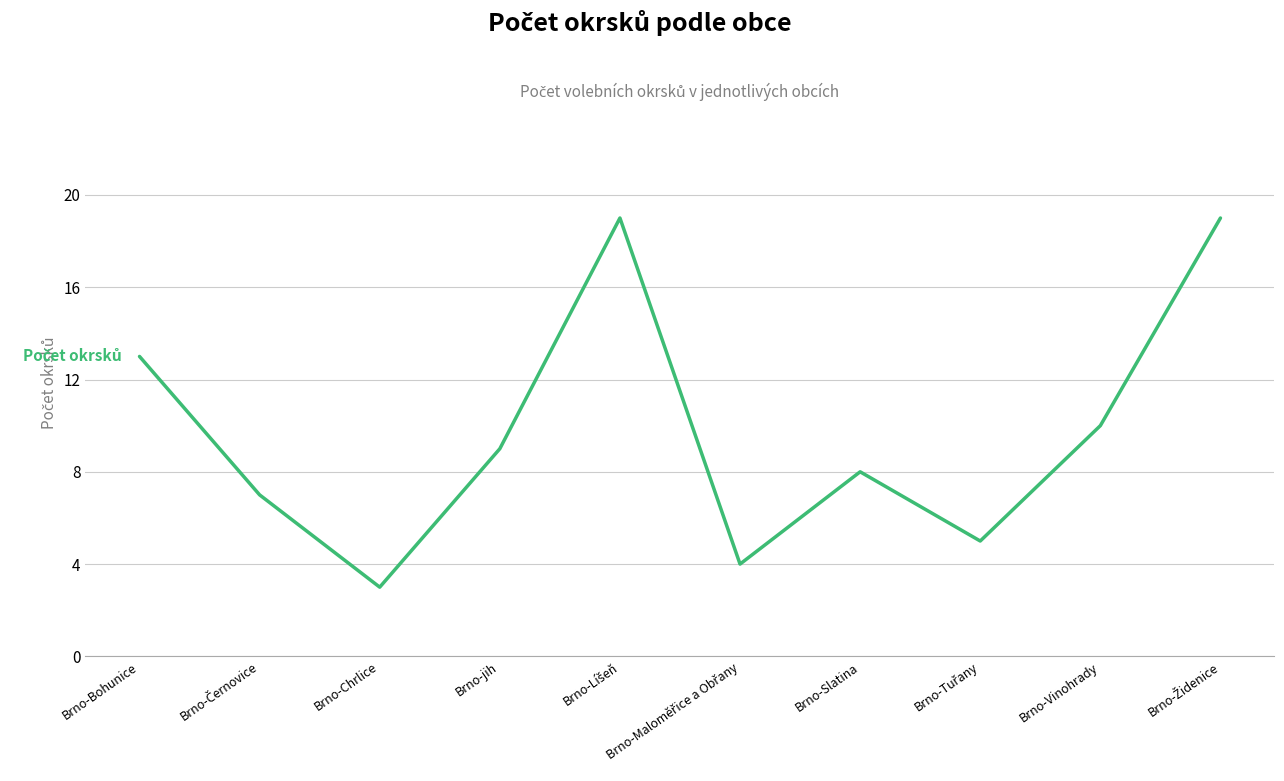

At which label is the value closest to 11?

Brno-Vinohrady